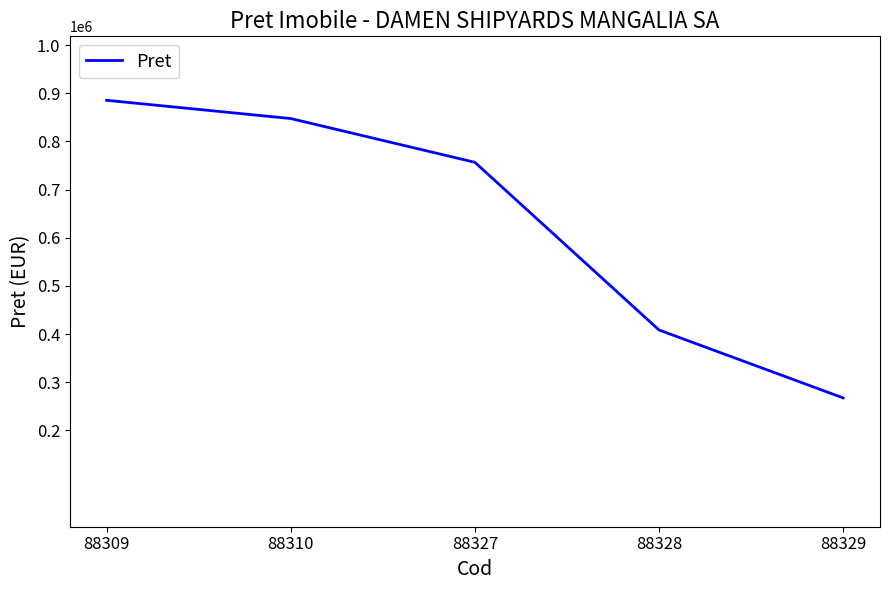

List the labels in order of value, largest first.

88309, 88310, 88327, 88328, 88329